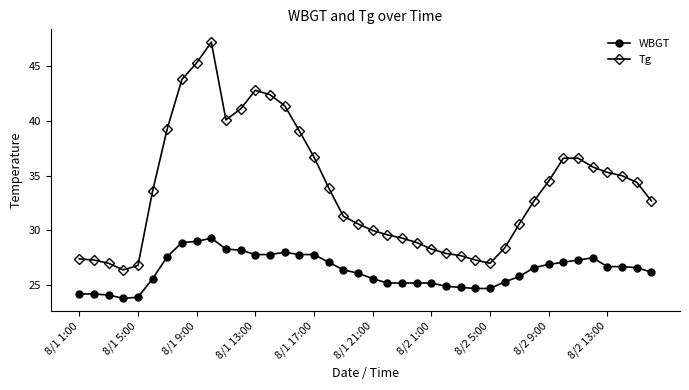

What is the value of the Tg point at the 11th from the left?

40.1